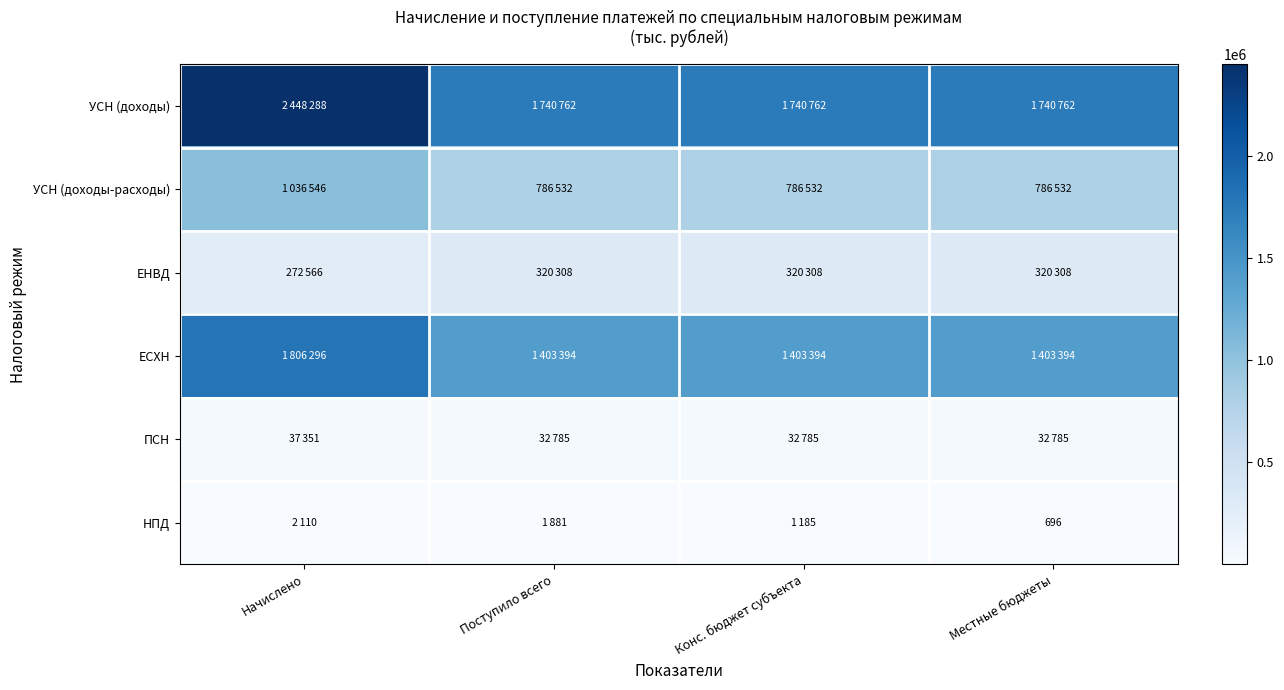

The value of ЕНВД at Конс. бюджет субъекта is 320308. True or false?

True